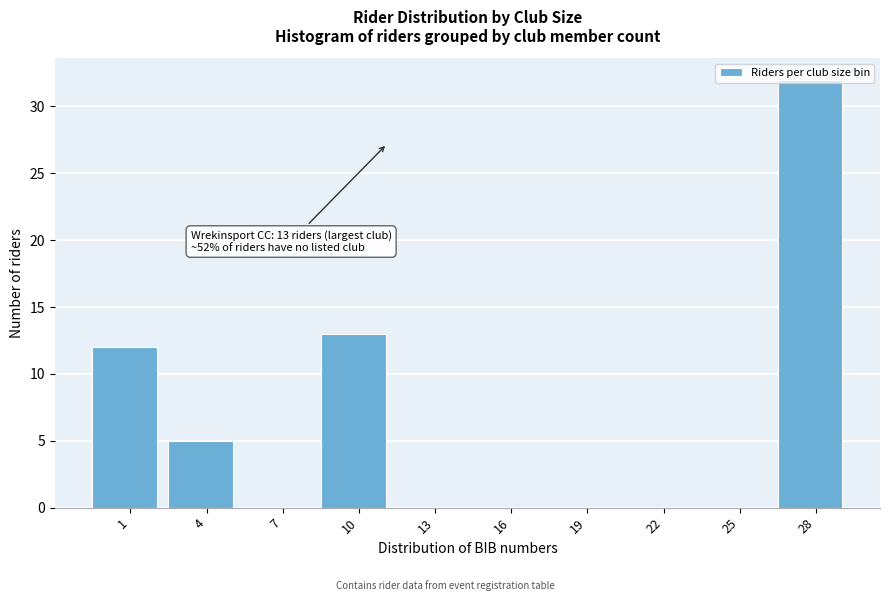

What is the sum of all values?

62